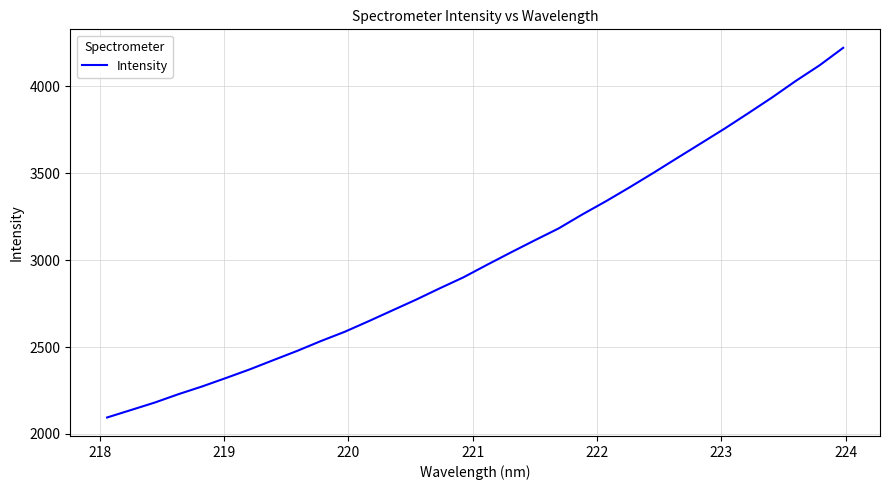

What is the minimum value shown in the chart?

2094.4